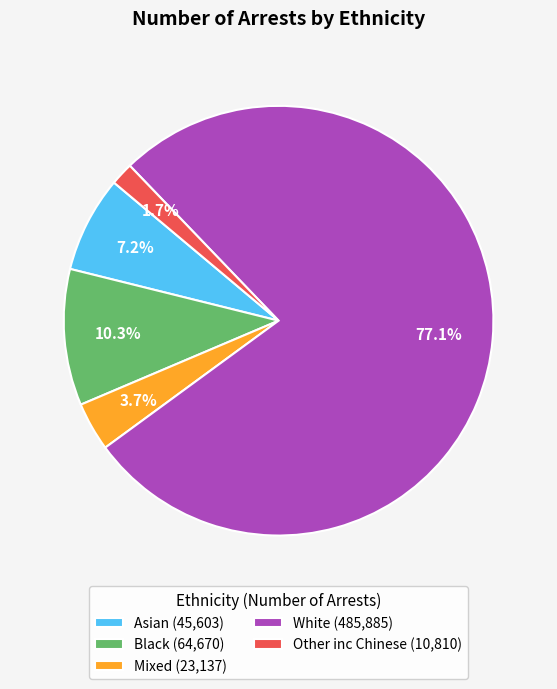

Rank the categories by value from lowest to highest.

Other inc Chinese, Mixed, Asian, Black, White